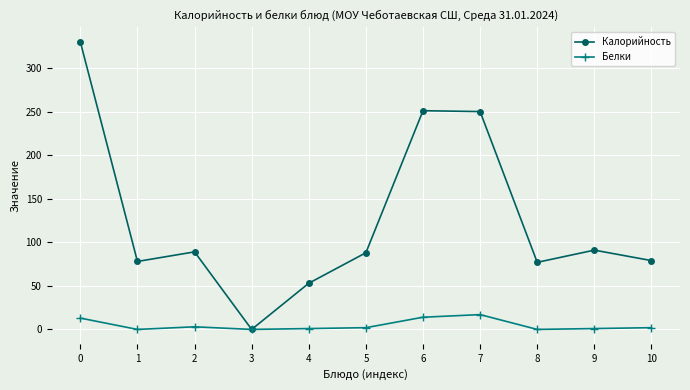

What is the value of the Калорийность point at the 5th from the left?

53